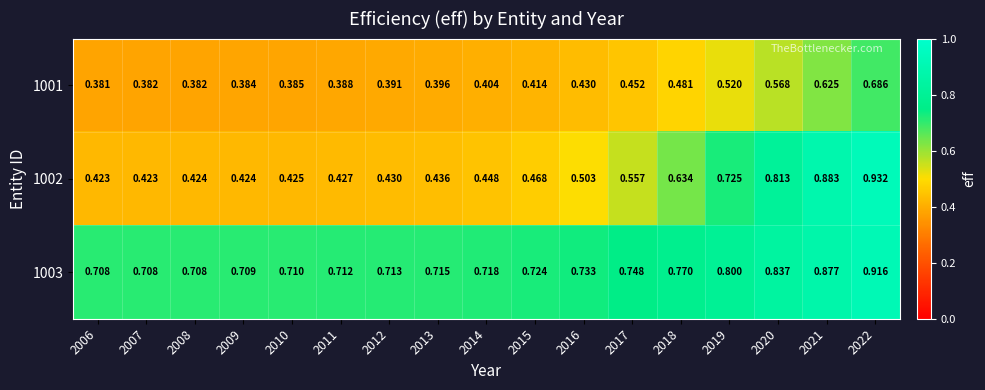

Is the value of 1003 at 2014 greater than the value of 1002 at 2011?

Yes